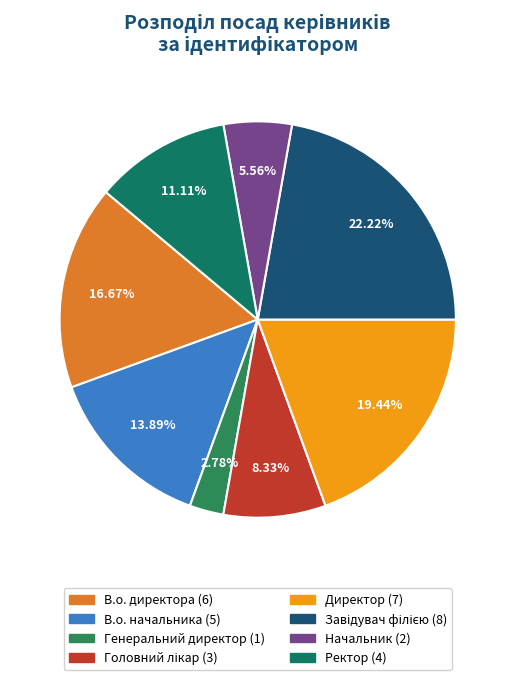

The Генеральний директор slice represents 3% of the pie. True or false?

True